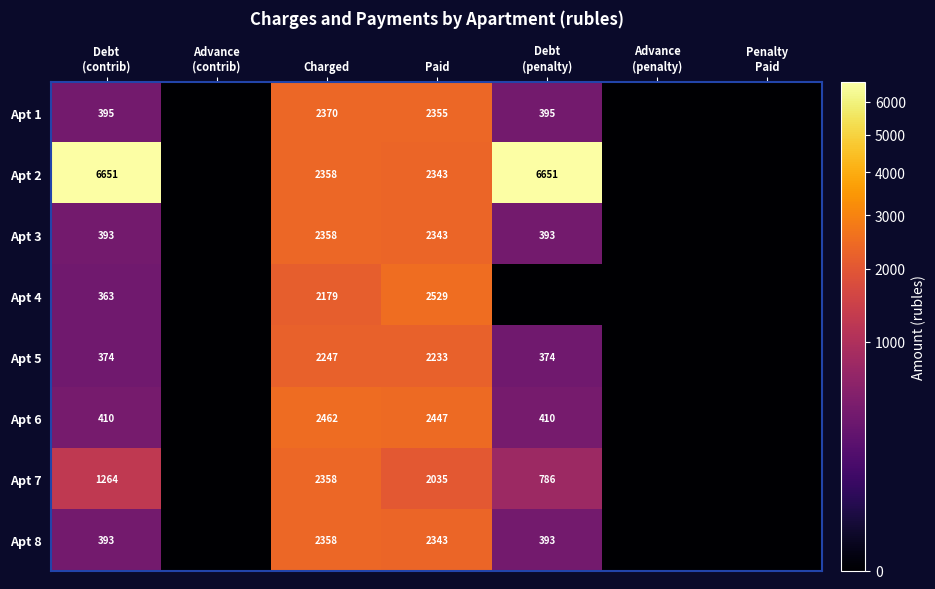

Is it true that Apt 2 equals 1014 at Paid?

False